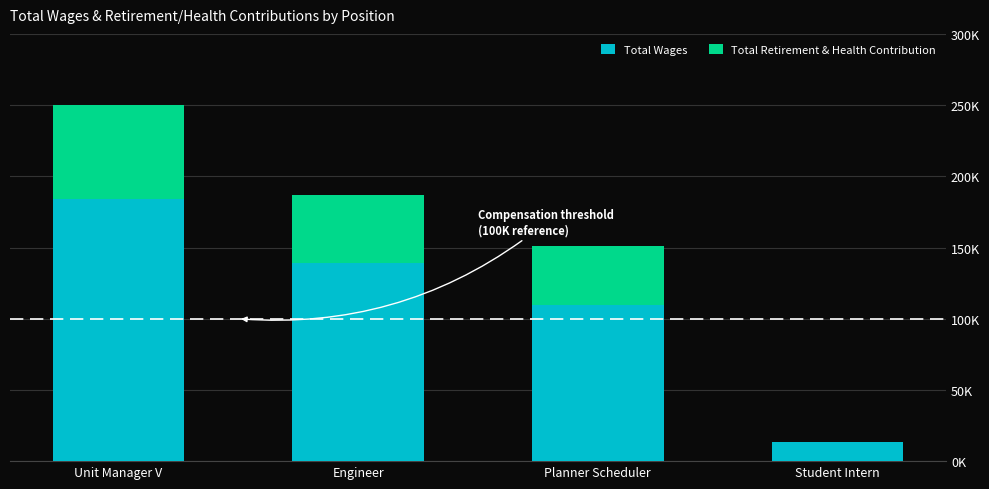

Does the chart contain stacked bars?

Yes